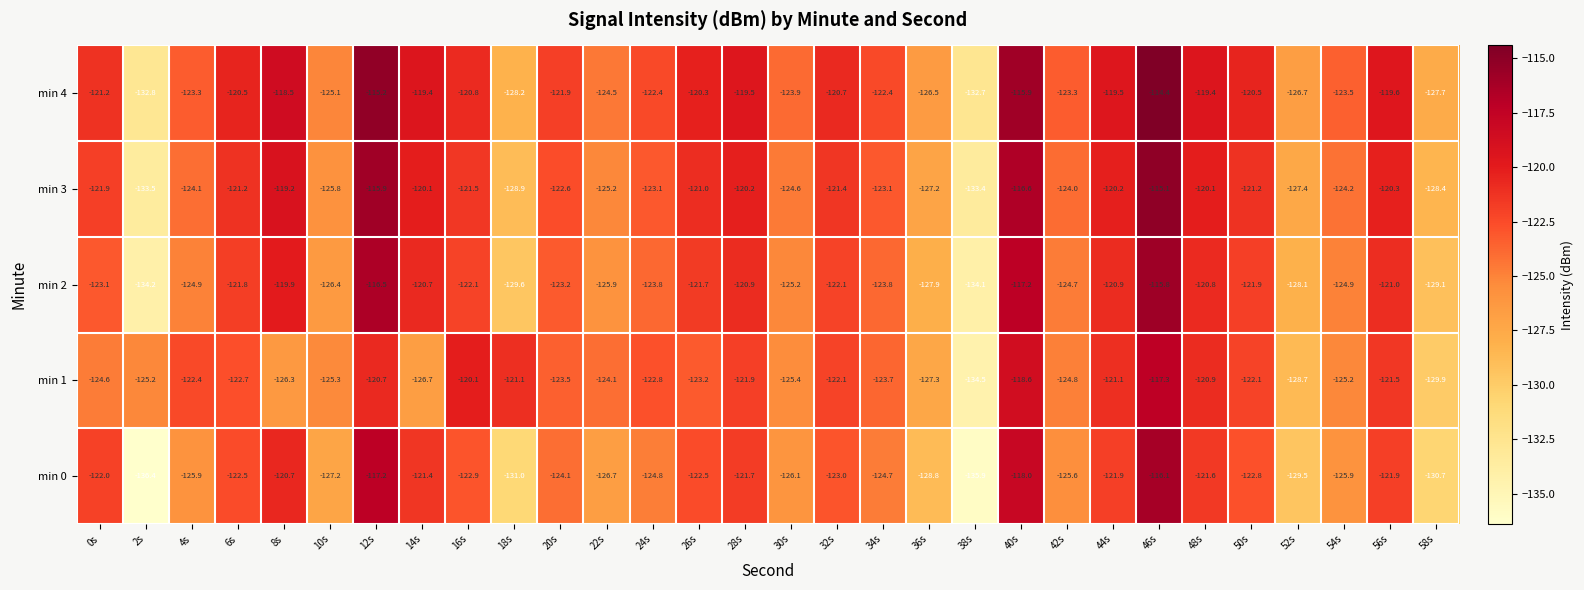

Read the min 2 value at 52s.

-128.1